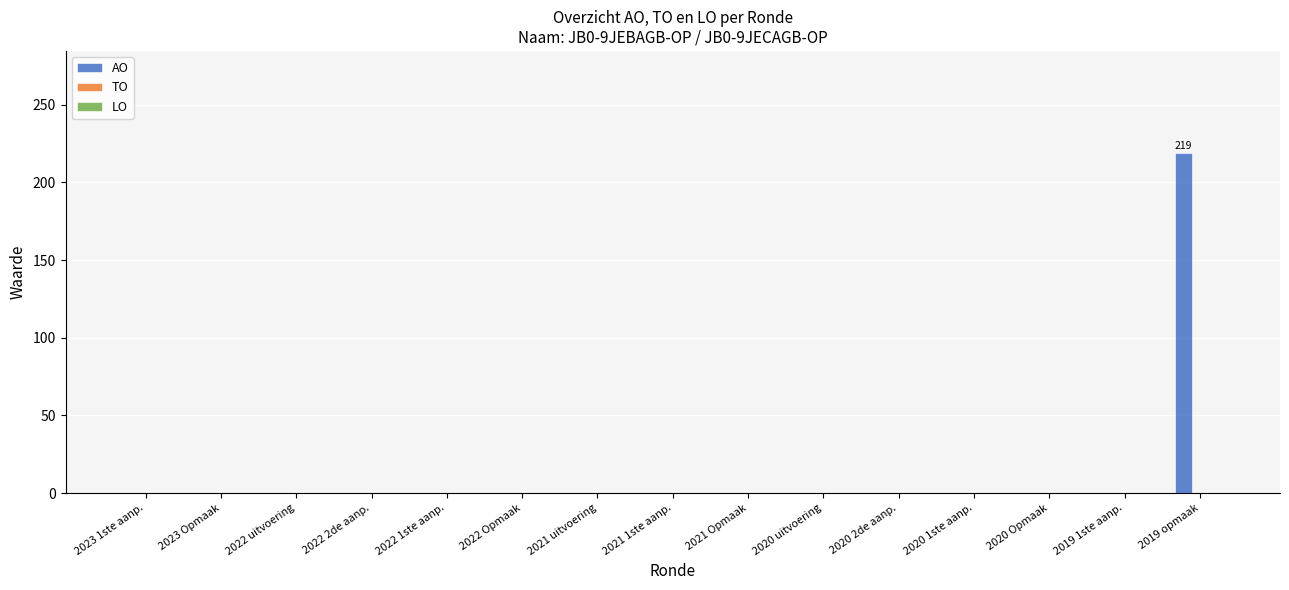

Is it true that the value at 2022 Opmaak is 0?

True